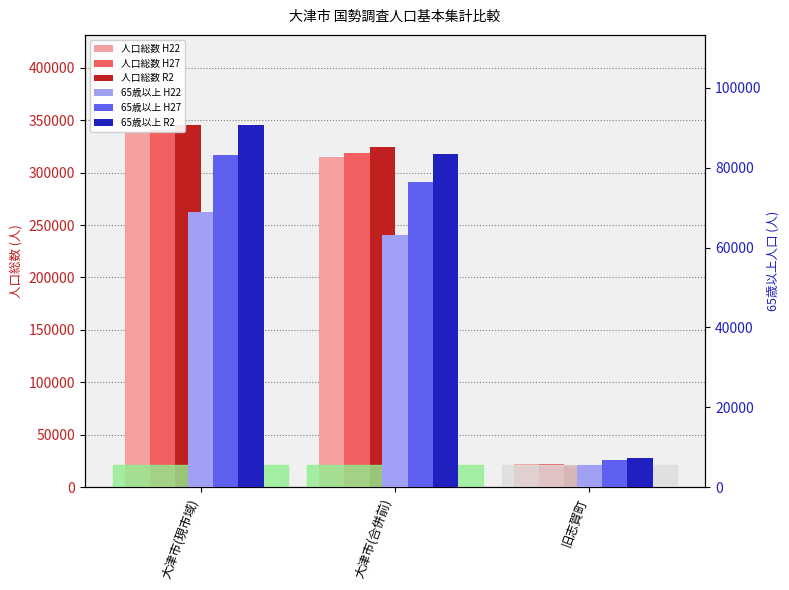

What is the maximum value for 人口総数 H22?

337634